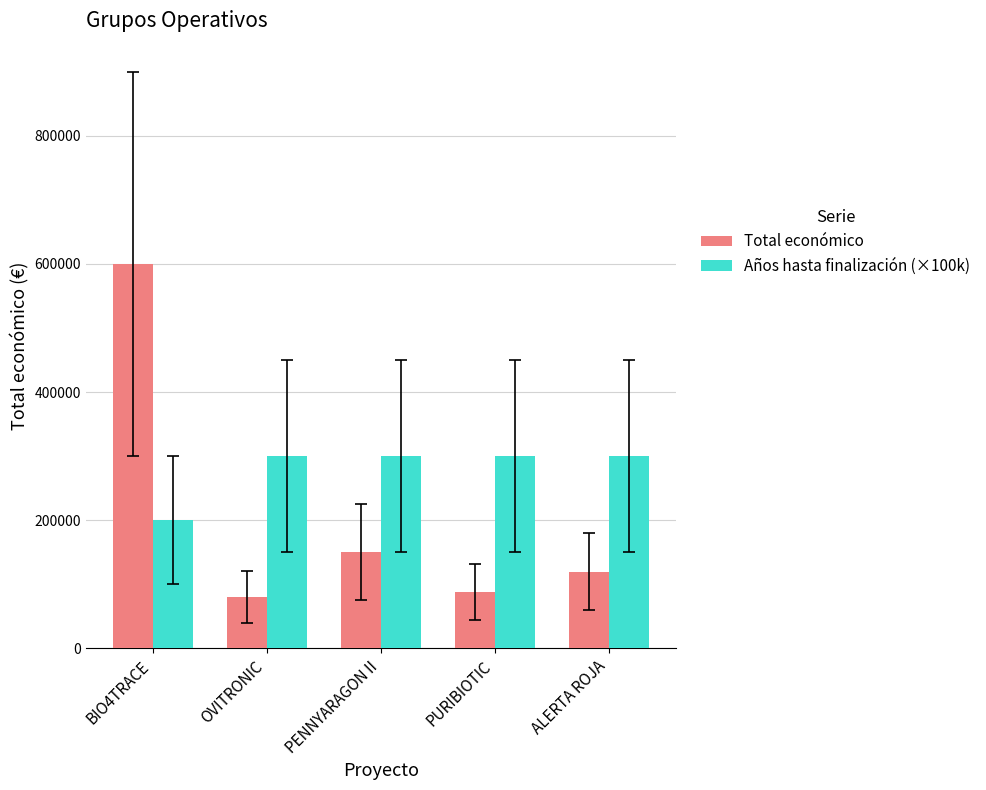

At ALERTA ROJA, list the series in order from largest to smallest.

Años hasta finalización (×100k), Total económico